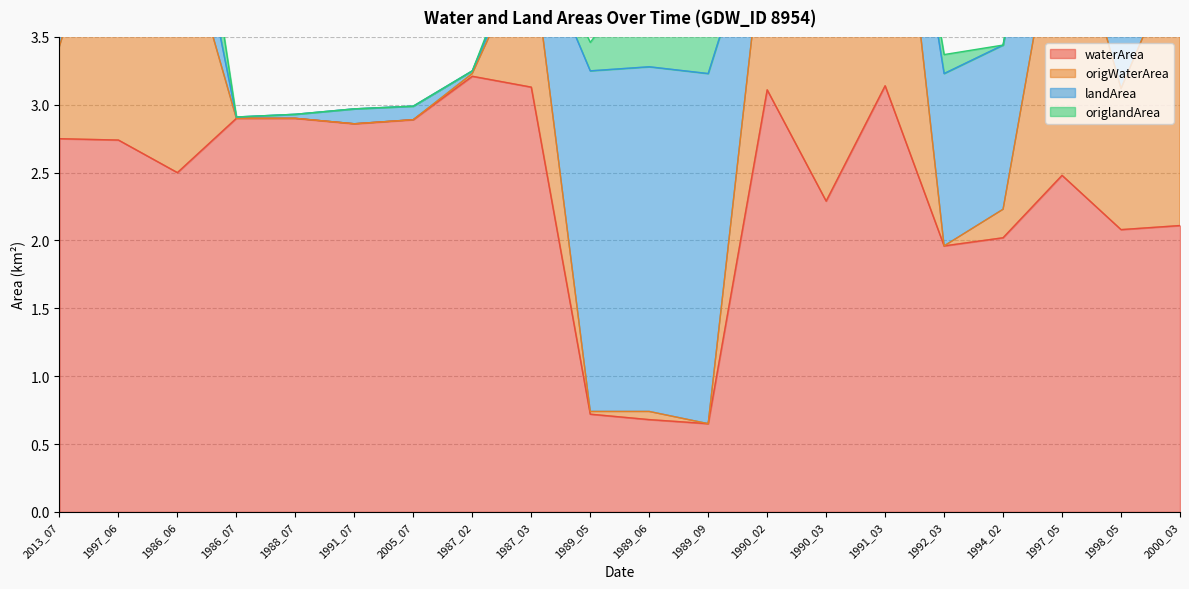

What is the maximum value for waterArea?

3.2